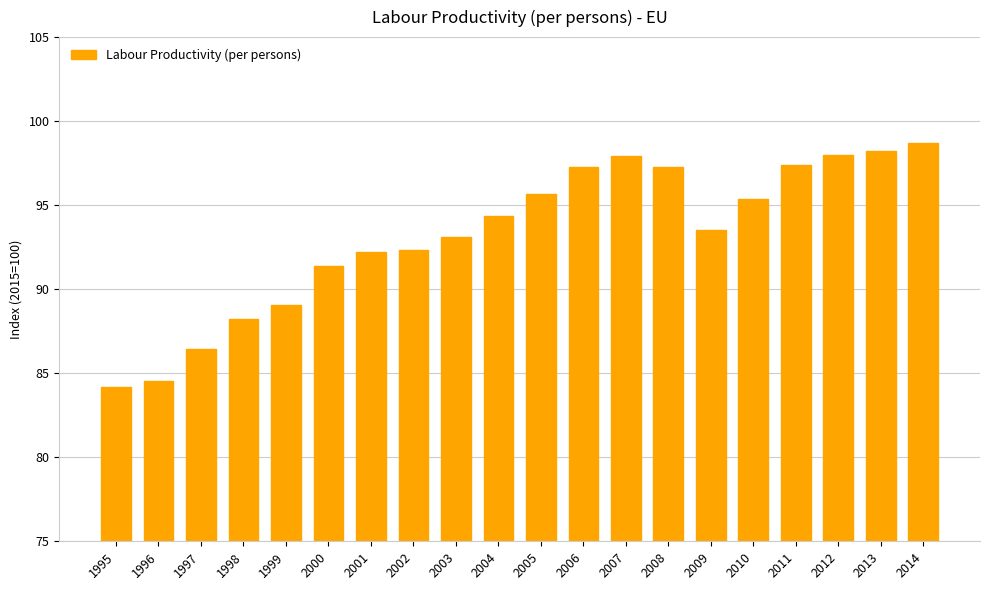

Which label corresponds to the largest value in the chart?

2014